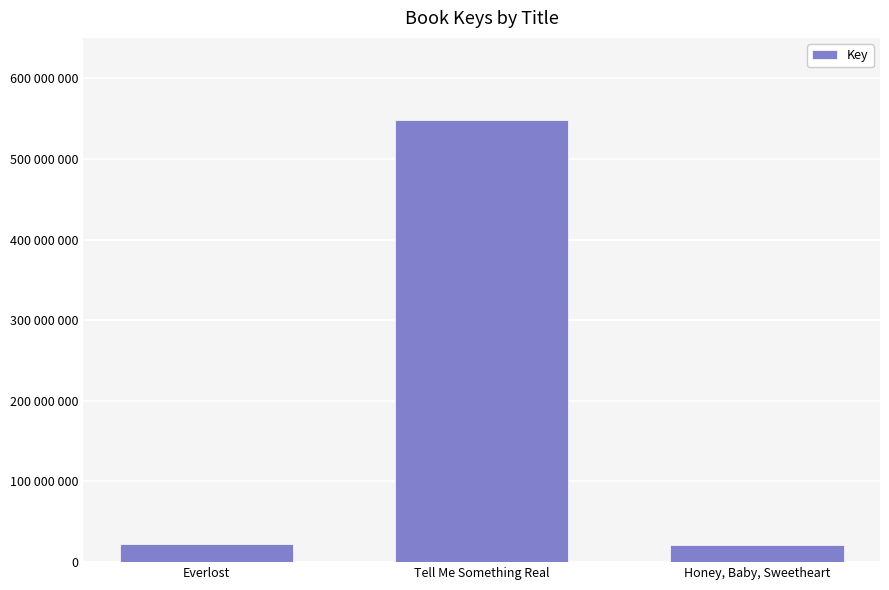

True or false: the data shows 22986367 at Everlost.

True